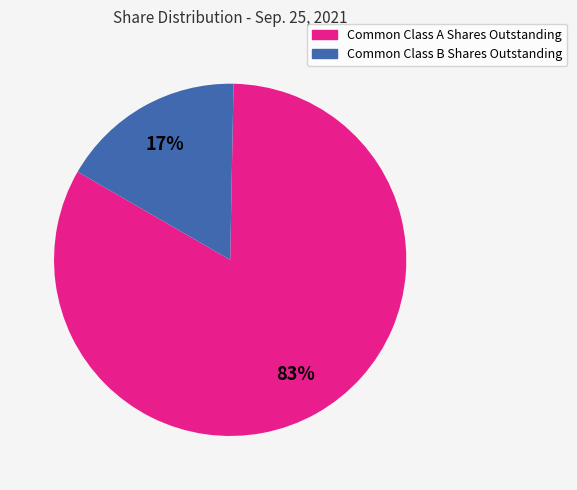

To the nearest percent, what is the difference between the largest and smallest slice percentages?

66%